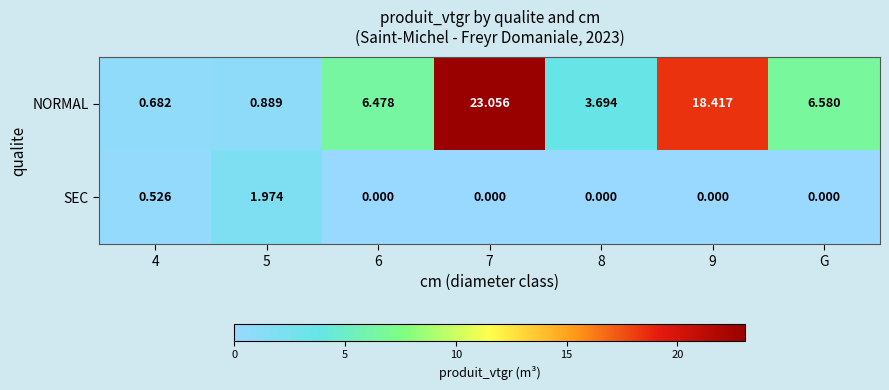

Is the value of SEC at 6 greater than the value of NORMAL at 7?

No